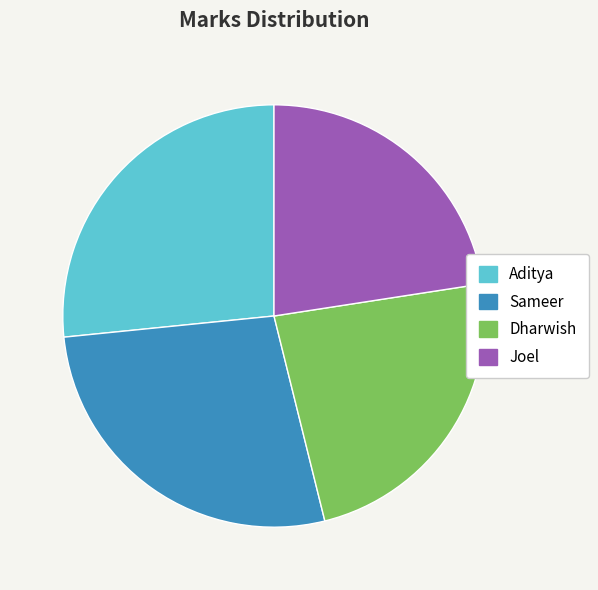

What is the smallest slice in the pie chart?

Joel